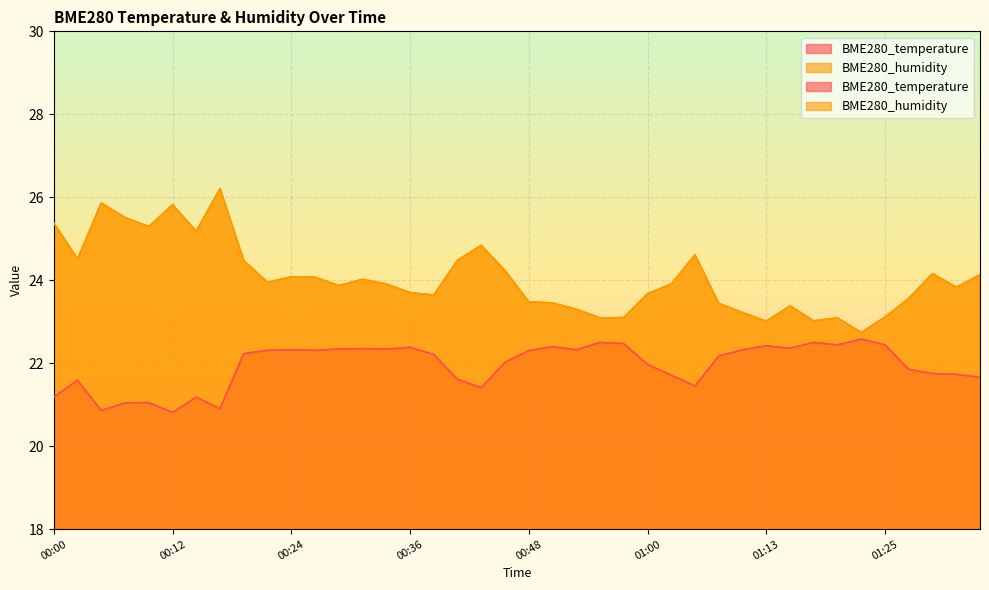

True or false: BME280_temperature and BME280_humidity cross at least once.

False